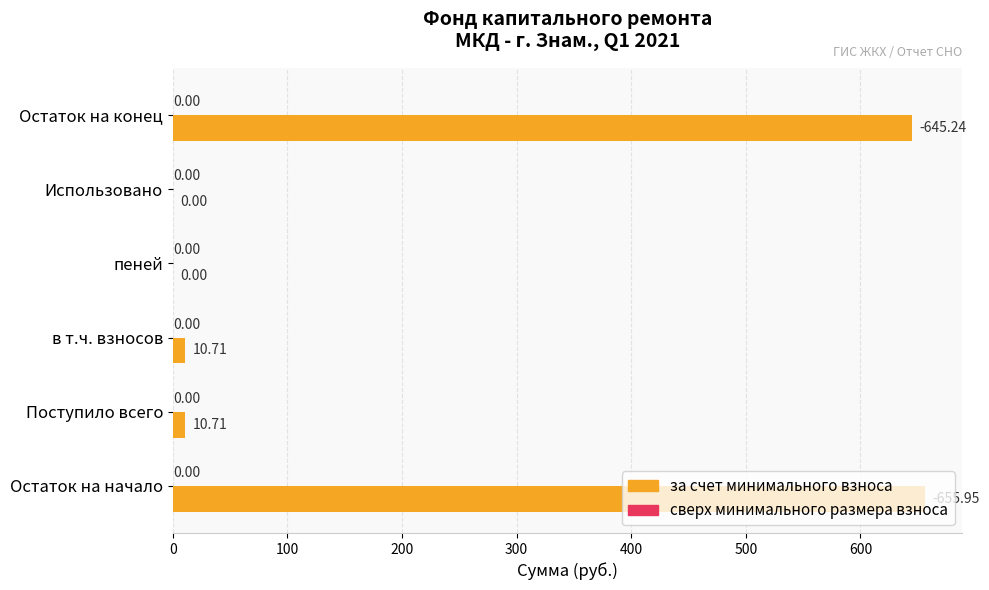

Which has a higher value, Поступило всего or Остаток на начало?

Остаток на начало